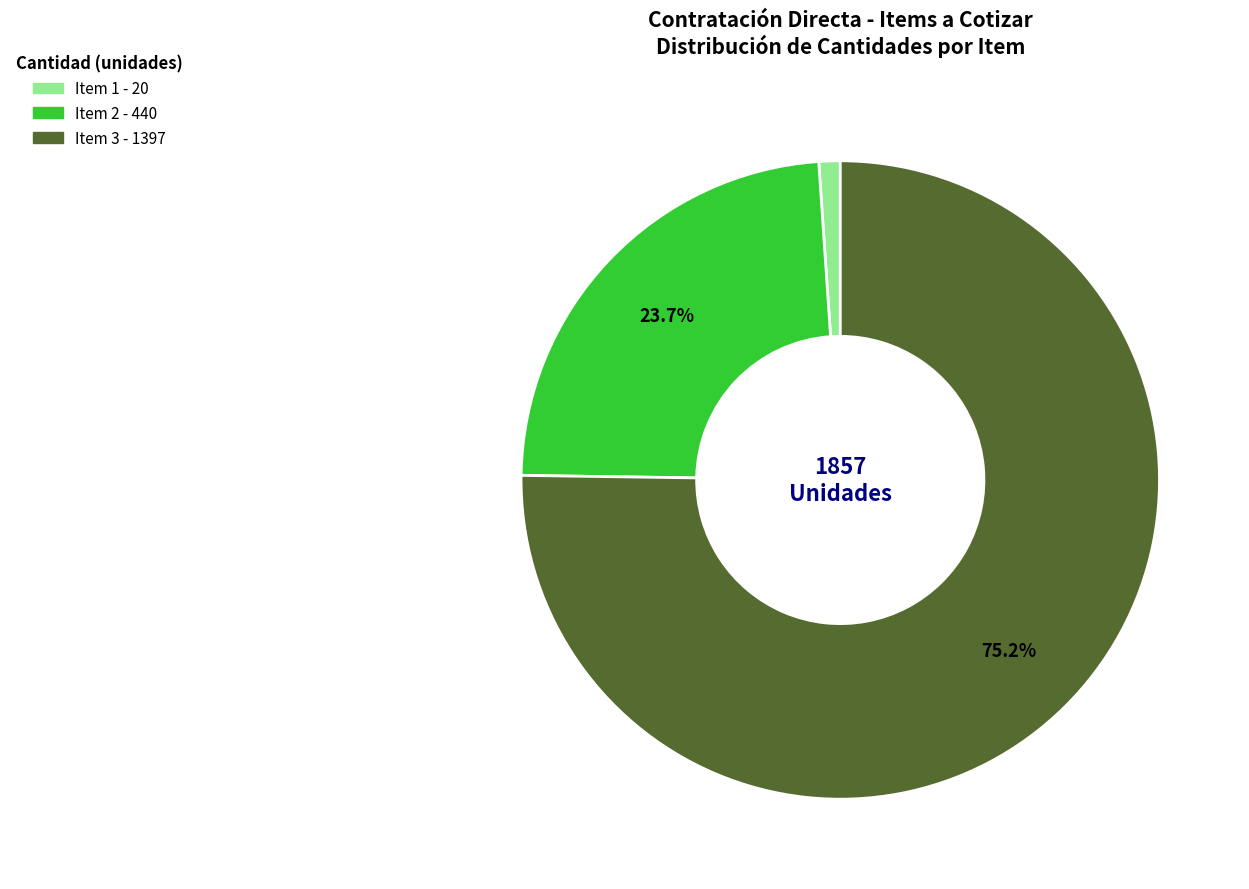

Is there a majority slice in this chart?

Yes